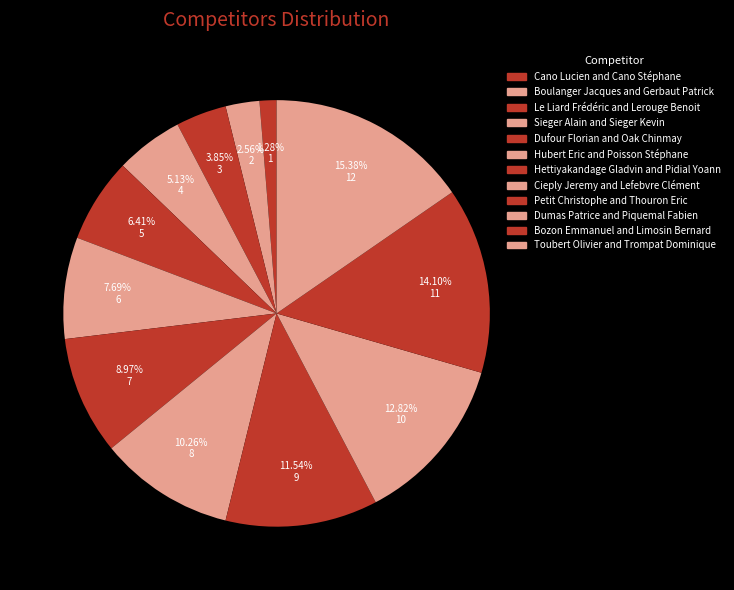

Which slice is the smallest?

Cano Lucien and Cano Stéphane